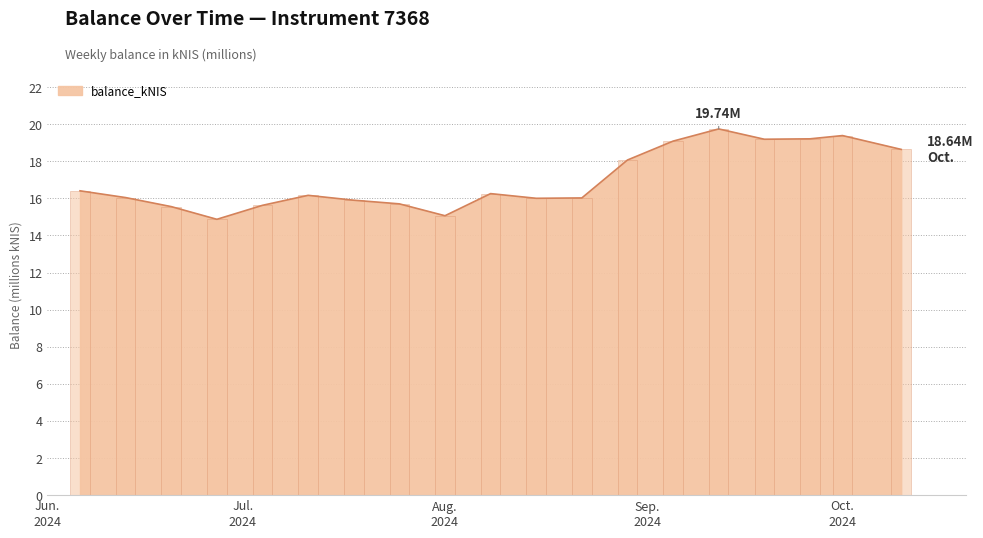

List the labels in order of value, smallest first.

2024-06-27, 2024-08-01, 2024-06-20, 2024-07-04, 2024-07-25, 2024-07-18, 2024-08-15, 2024-08-22, 2024-06-13, 2024-07-11, 2024-08-08, 2024-06-06, 2024-08-29, 2024-10-10, 2024-09-05, 2024-09-19, 2024-09-26, 2024-10-01, 2024-09-12